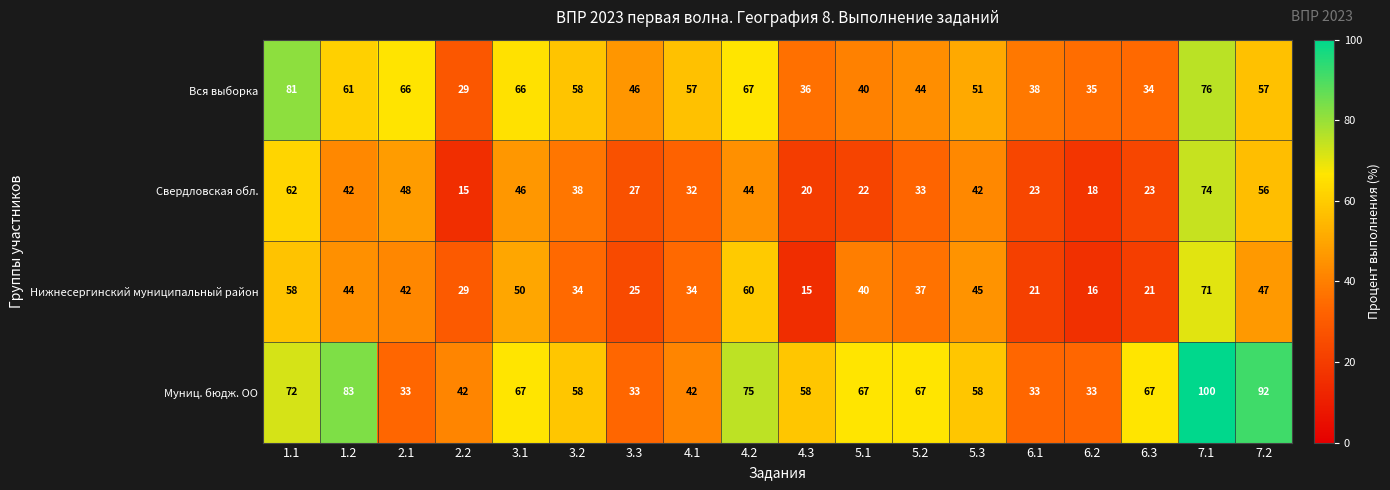

What is the greatest value displayed?

100